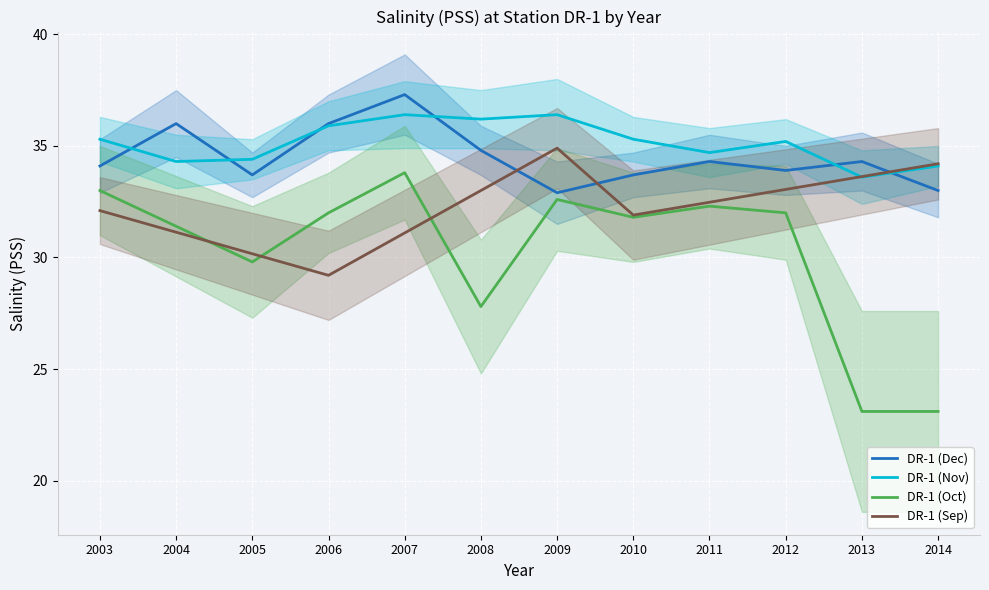

How many interior local peaks does the DR-1 (Nov) series have?

3